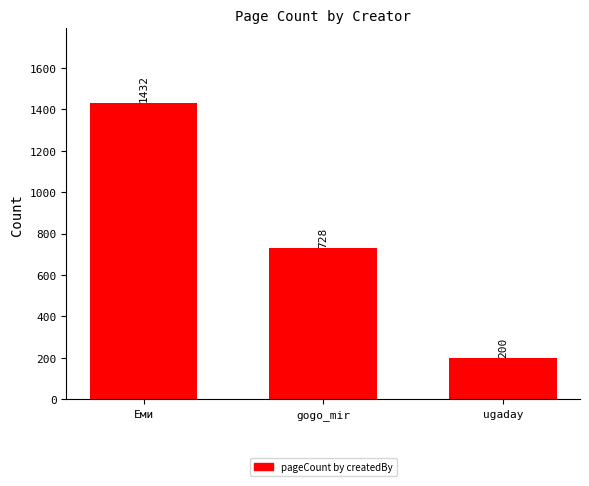

Reading right to left, extract all data points from this chart.

200	728	1432